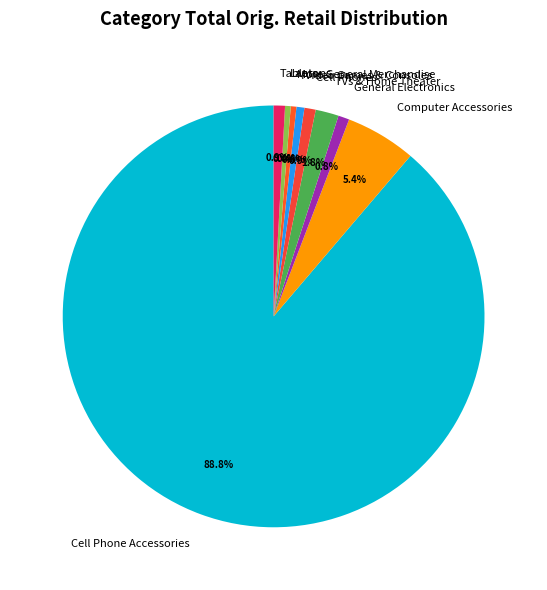

Do Cell Phone Accessories and Laptops together represent more than half of the pie?

Yes